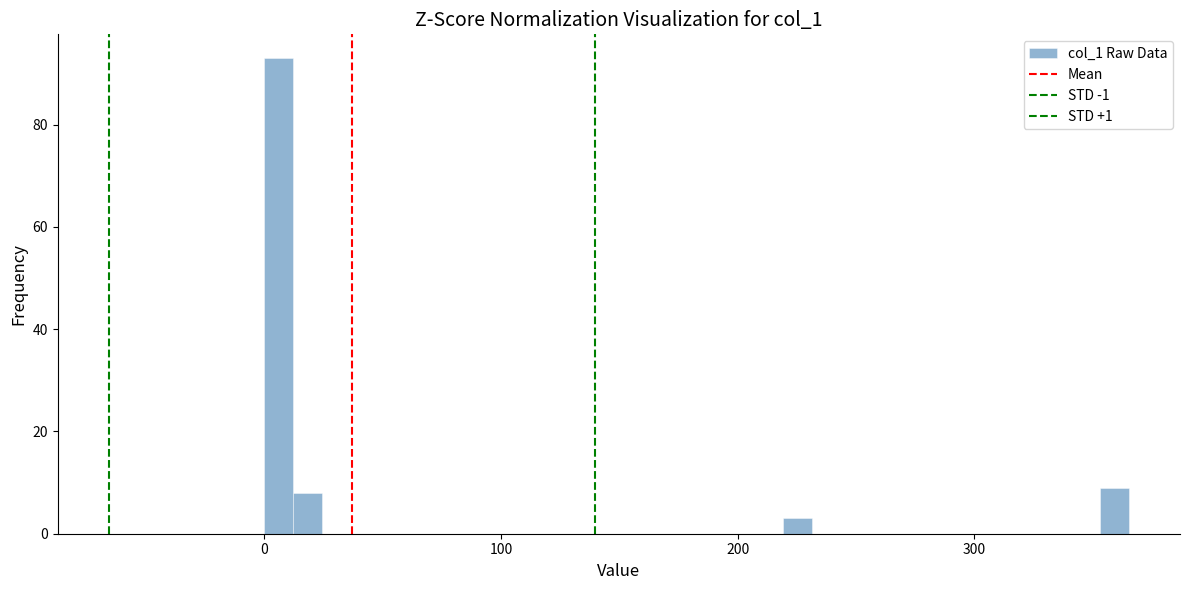

Read against the x-axis, roughly where is the centre of the tallest bar?

10